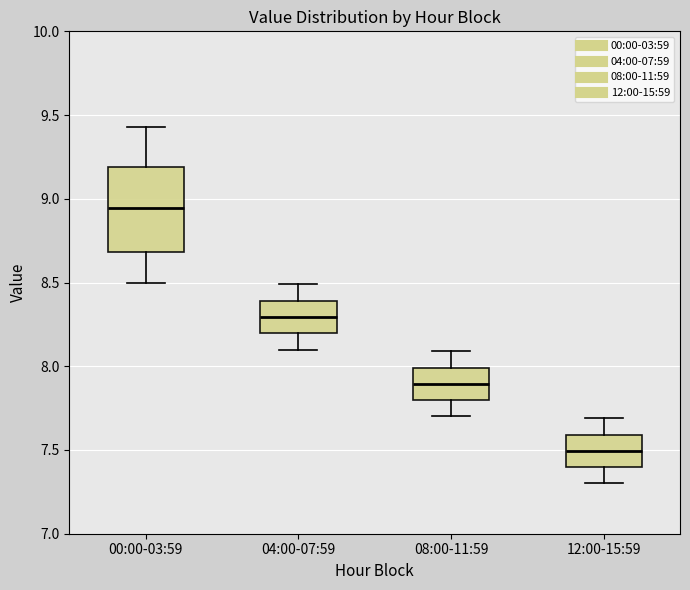

Where does the upper whisker of the box for 04:00-07:59 end on the y-axis? The values are not printed on the chart, so give them approximately, as read against the axis.

8.50